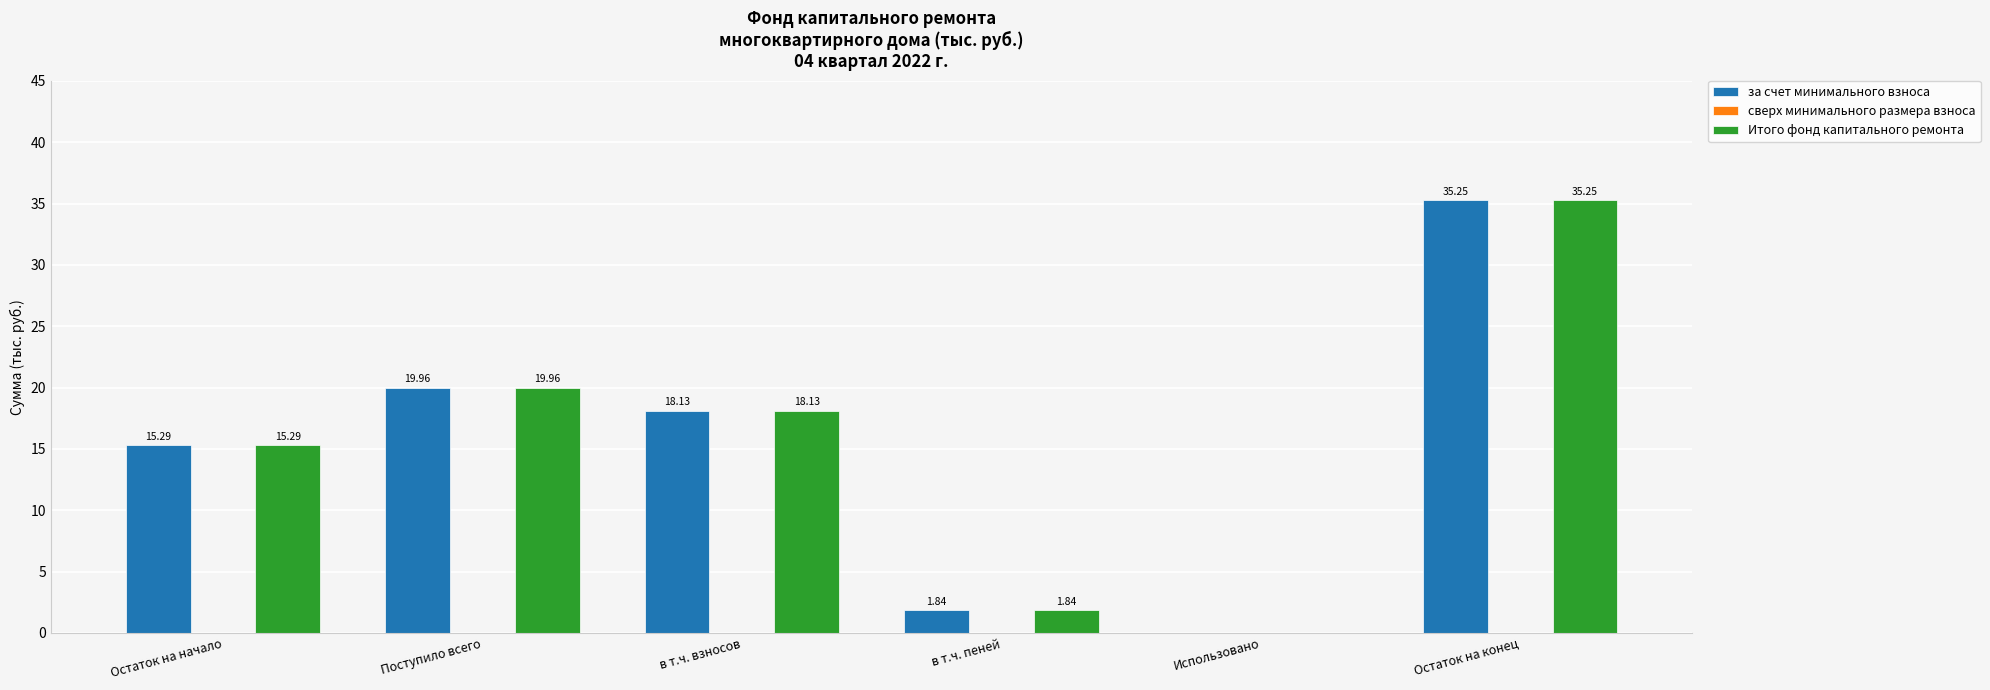

What is the sum of all за счет минимального взноса values?

90.5